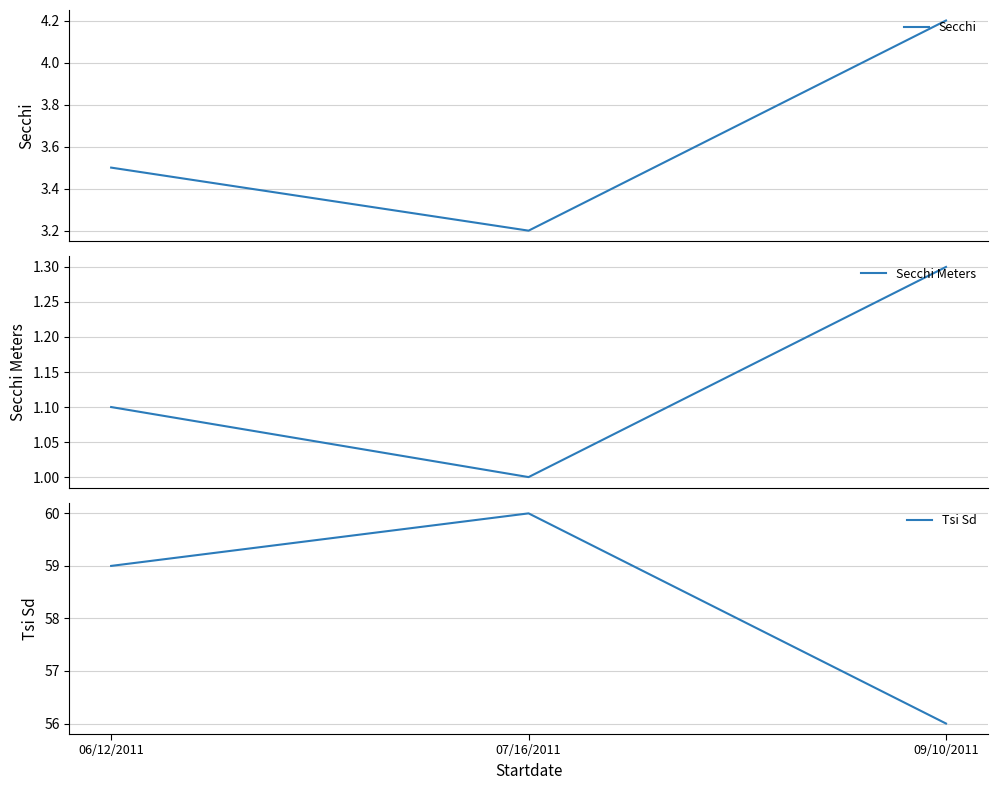

Is the value of Secchi Meters at 06/12/2011 greater than the value of Secchi at 07/16/2011?

No